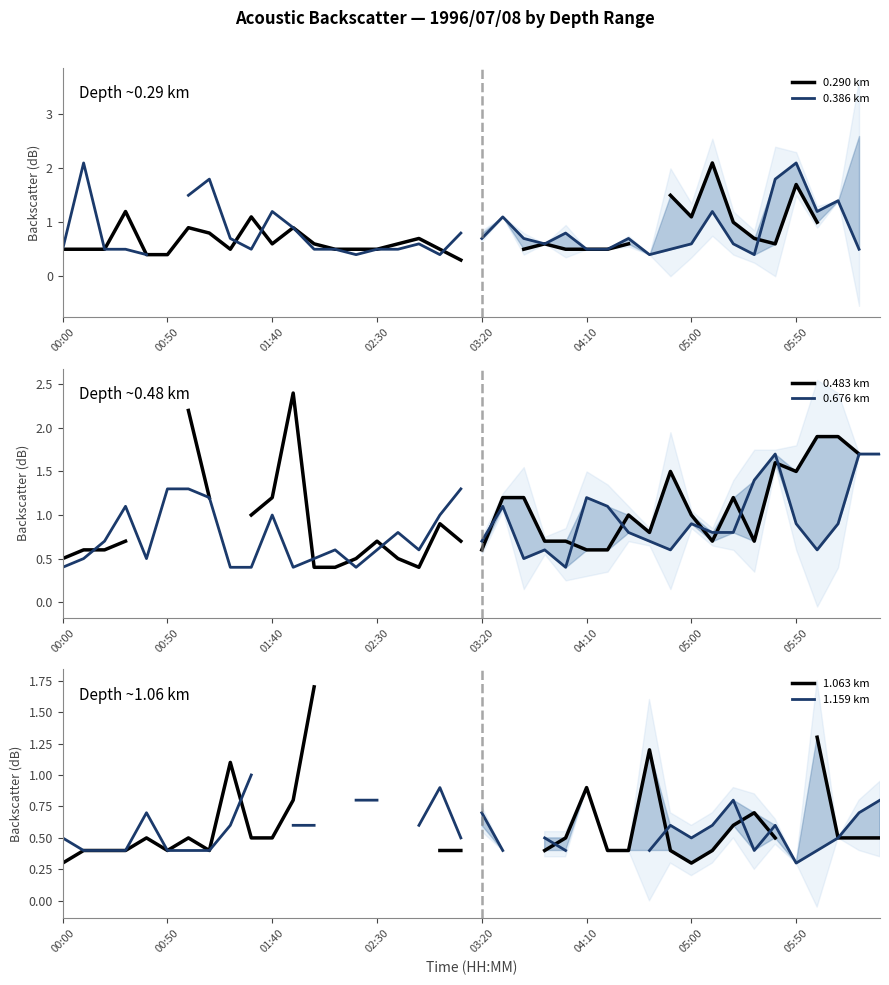

True or false: 0.290 km has more than 0 points higher than both neighbors.

True